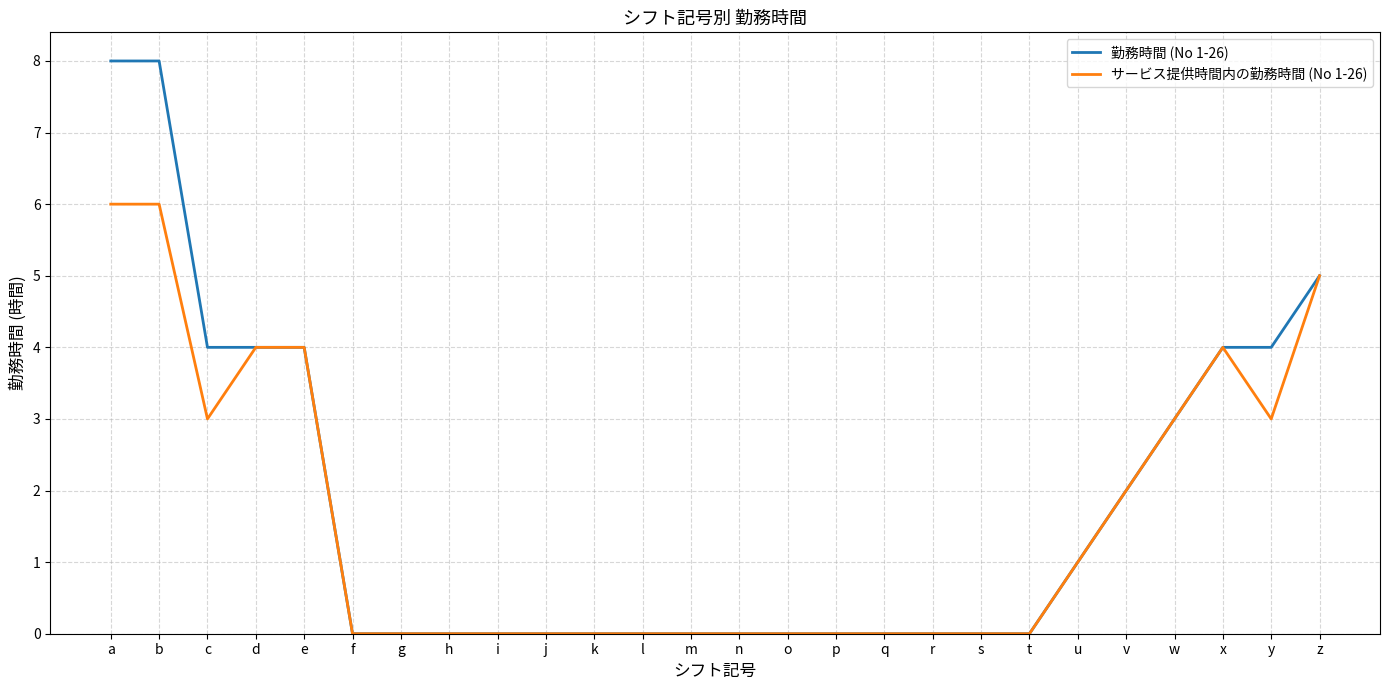

What is the average value of the サービス提供時間内の勤務時間 (No 1-26) series?

2